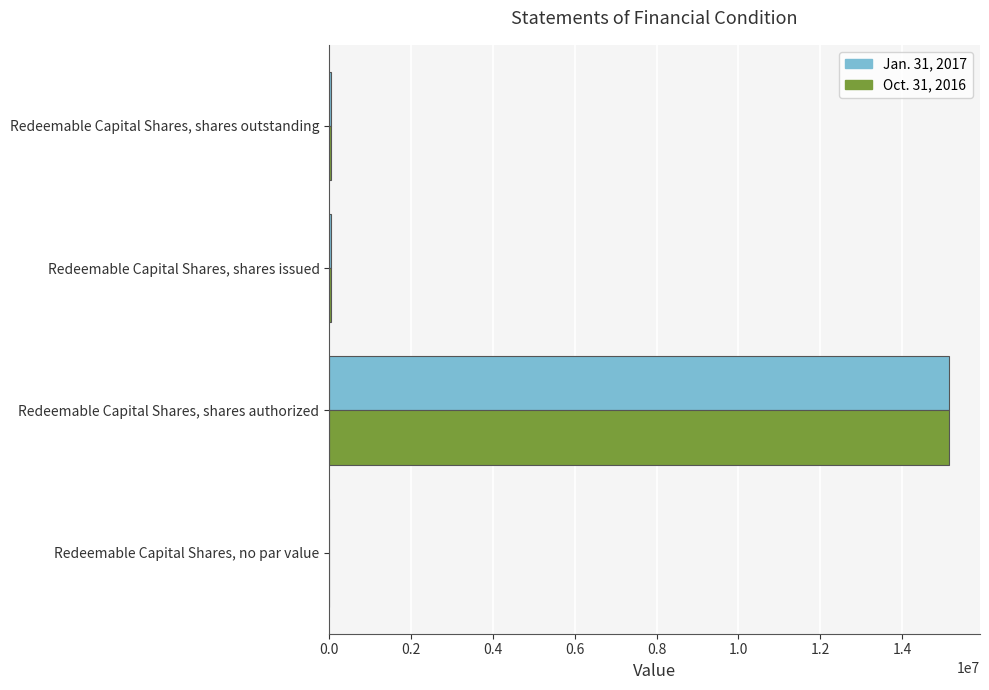

At which category is the sum across all series the highest?

Redeemable Capital Shares, shares authorized